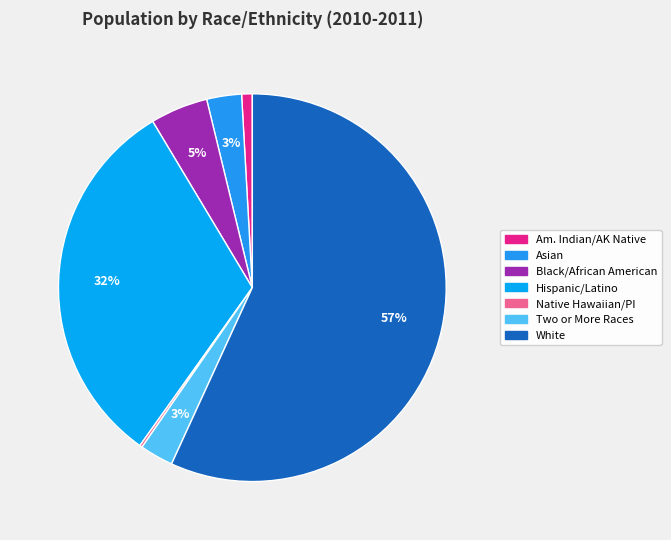

Which slice is the smallest?

Native Hawaiian or Other Pacific Islander